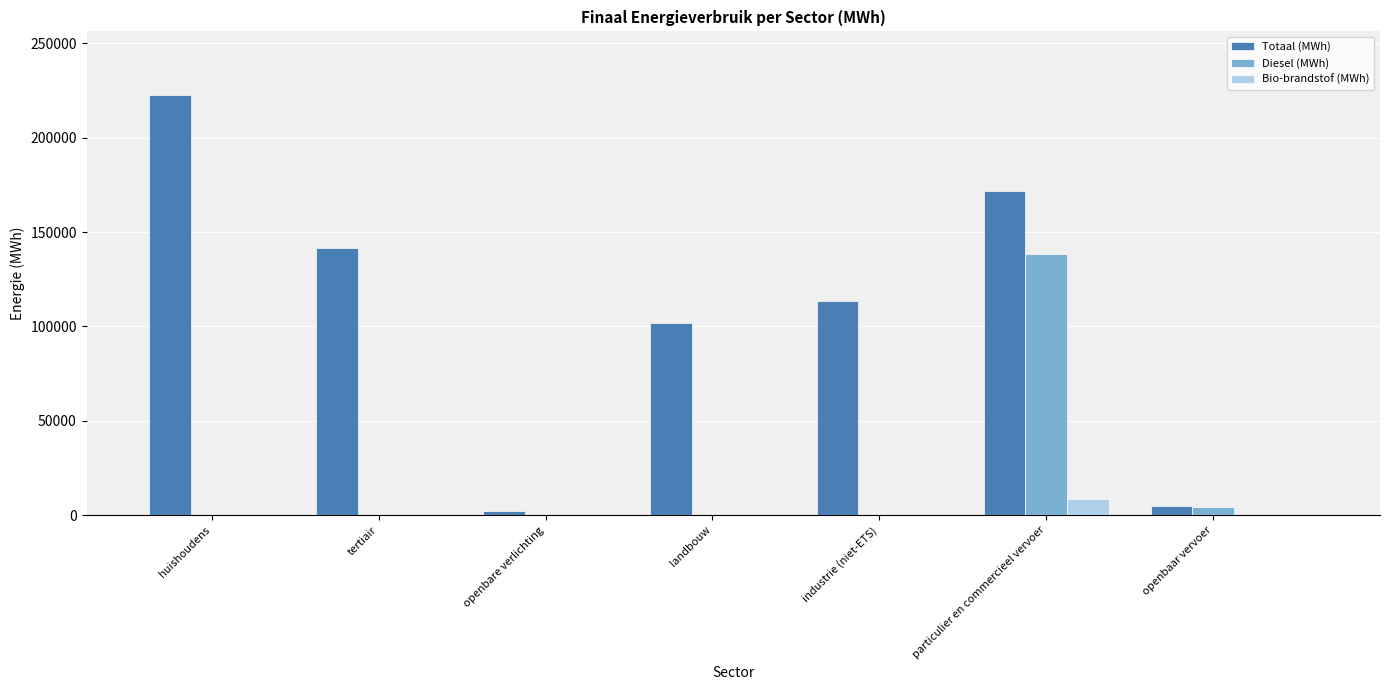

Between tertiair and landbouw, which series saw the biggest shift?

Totaal (MWh)